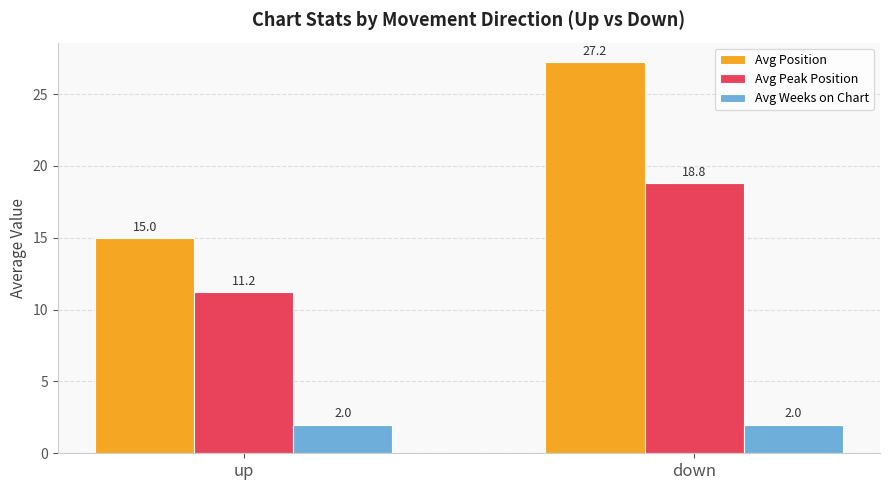

Which label corresponds to the largest value in the chart?

down